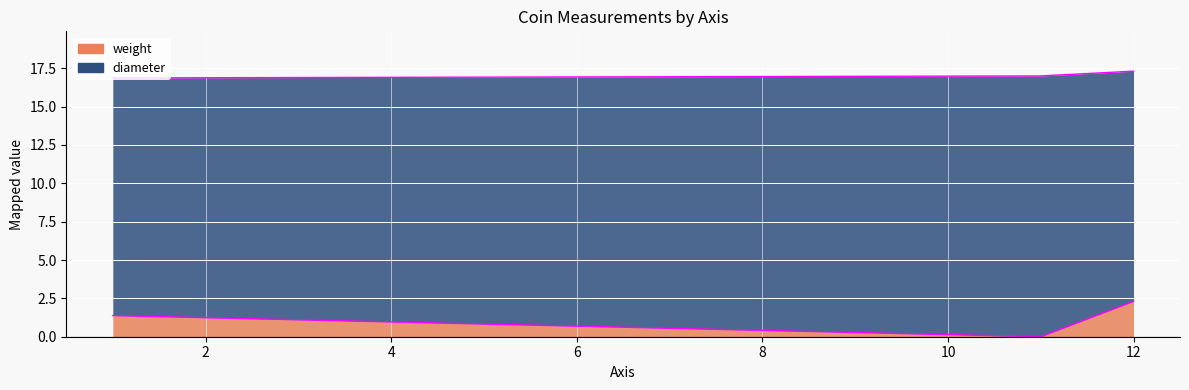

True or false: there are more than 1 points higher than both neighbors.

False